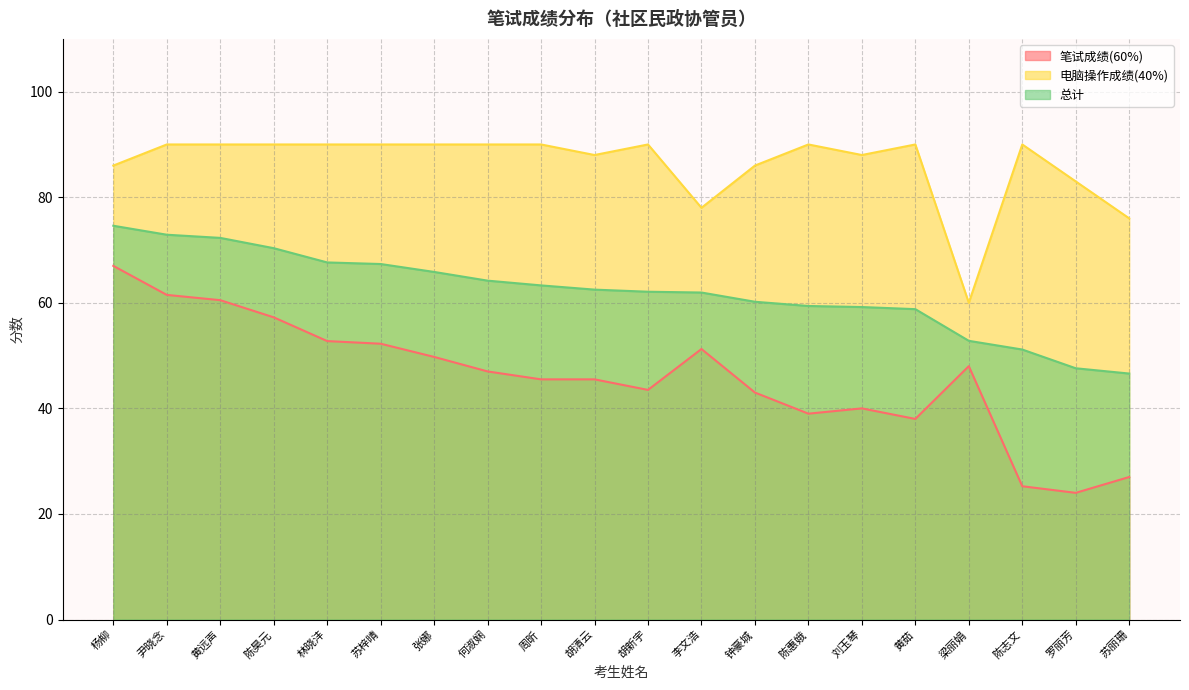

True or false: 电脑操作成绩(40%) and 总计 cross at least once.

False